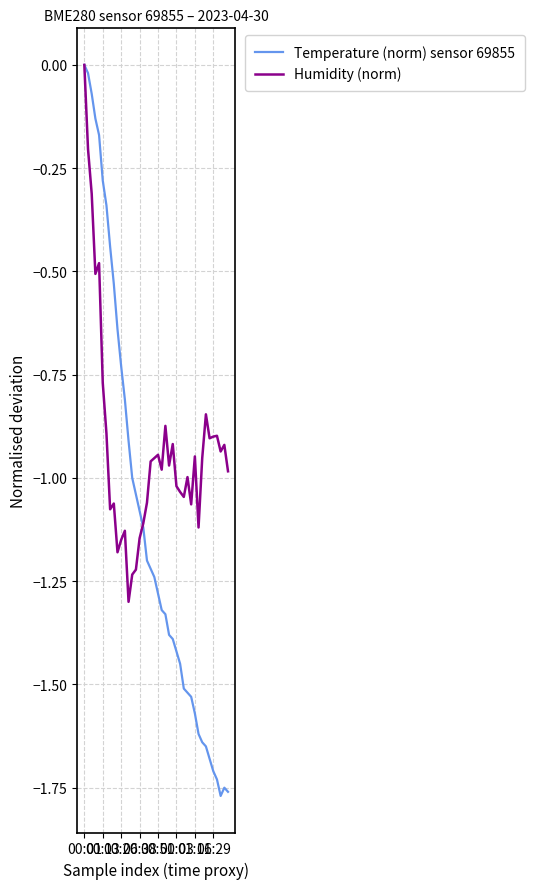

List the series in order of their overall mean, lowest first.

Temperature (norm) sensor 69855, Humidity (norm)